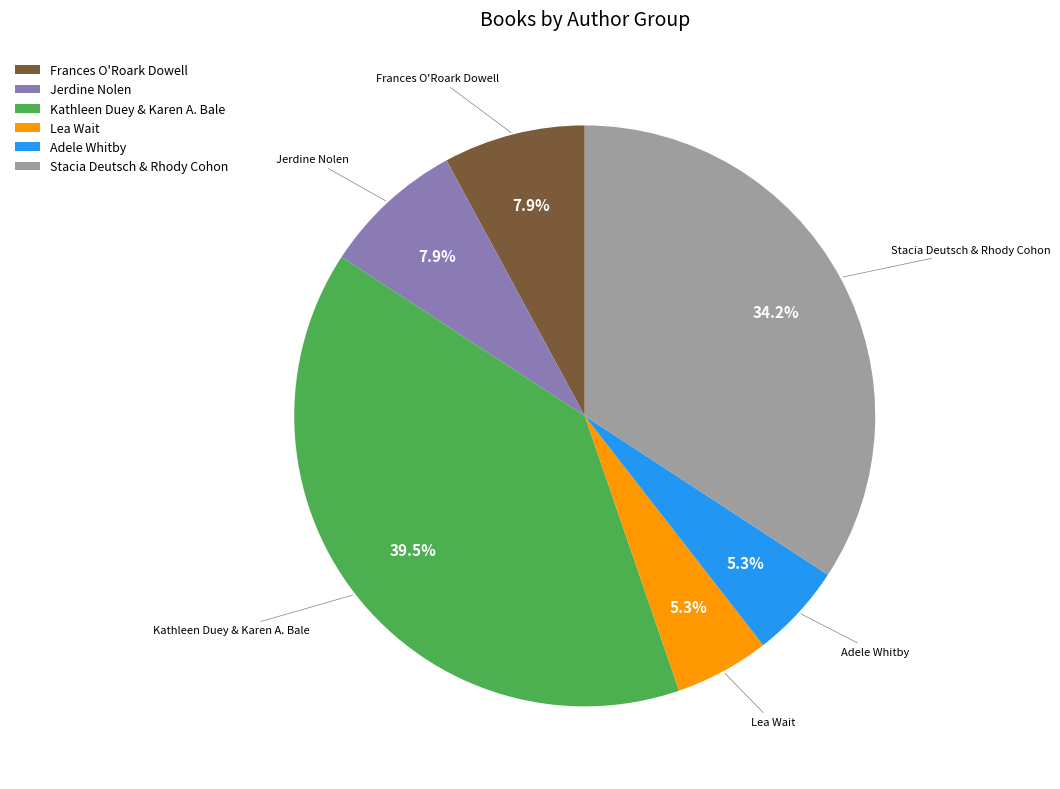

What percentage is the Frances O'Roark Dowell slice, to the nearest percent?

8%